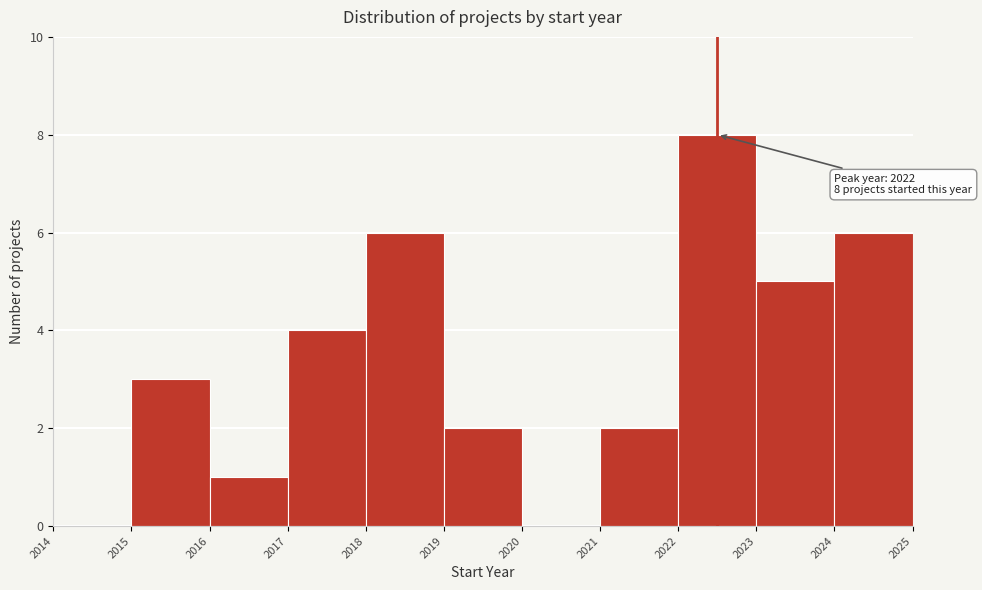

Which range on the x-axis has the tallest bar?

2022 to 2023